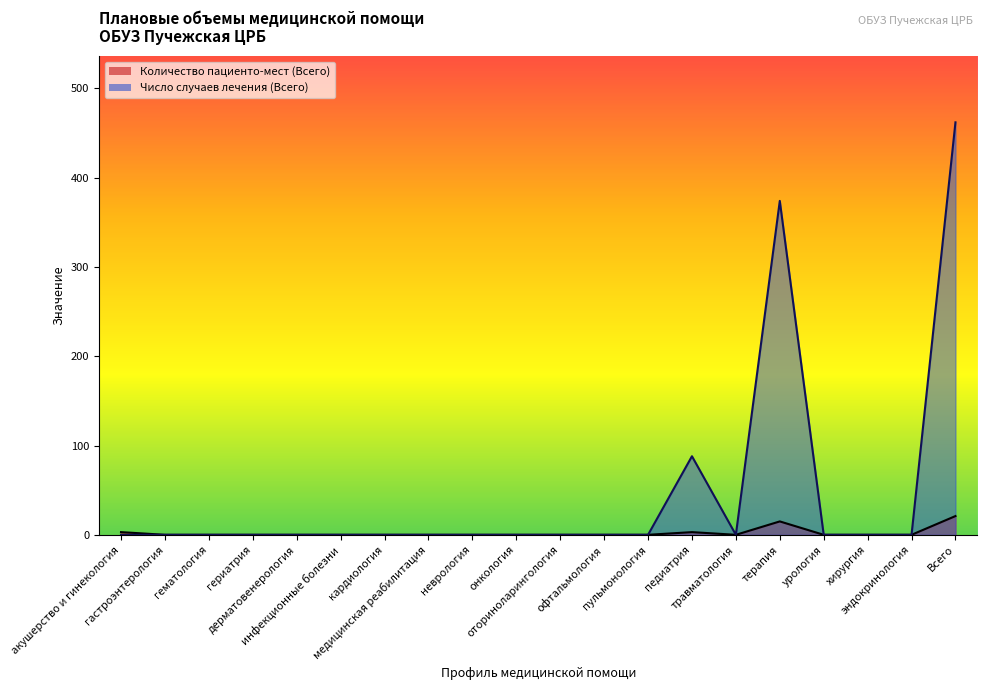

Which series changed the most between онкология and пульмонология?

Количество пациенто-мест (Всего)